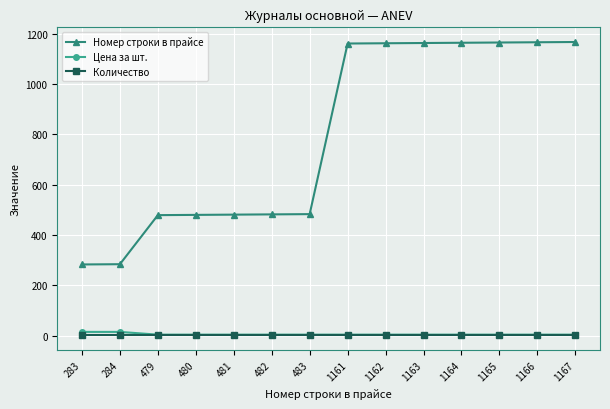

True or false: Номер строки в прайсе and Количество cross at least once.

False